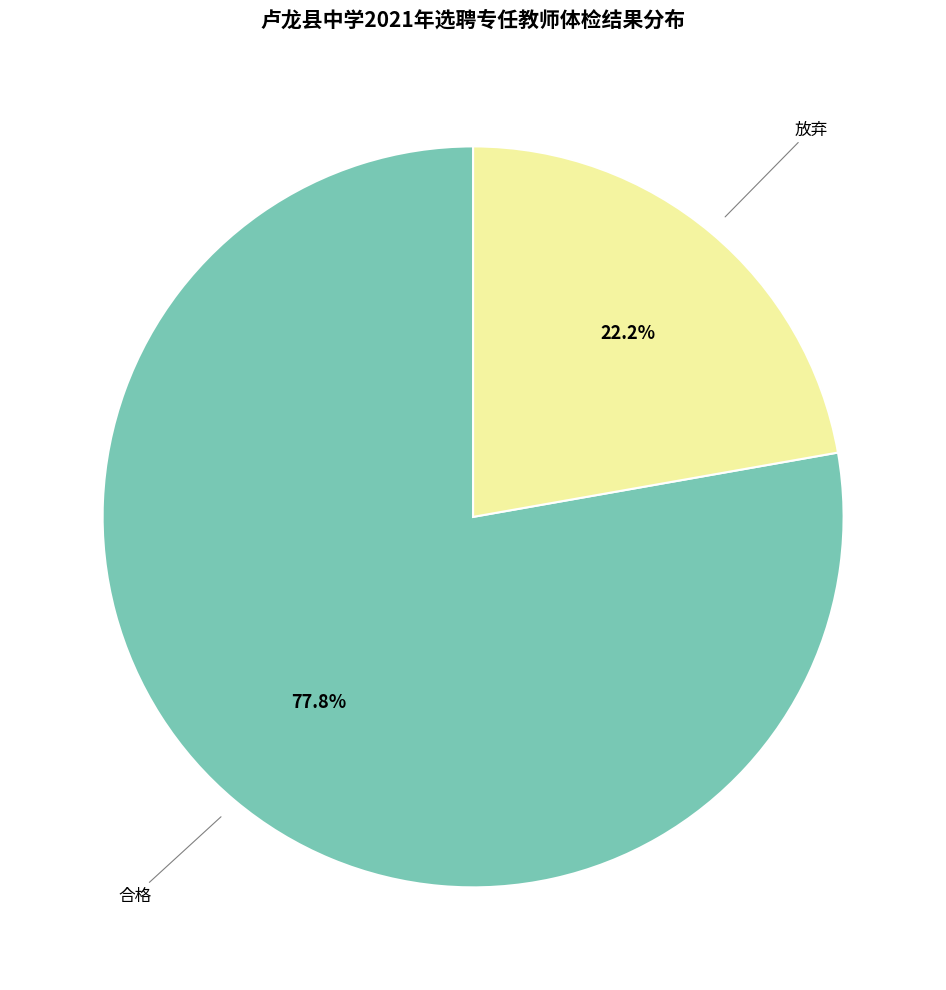

To the nearest percent, what is the average slice percentage?

50%